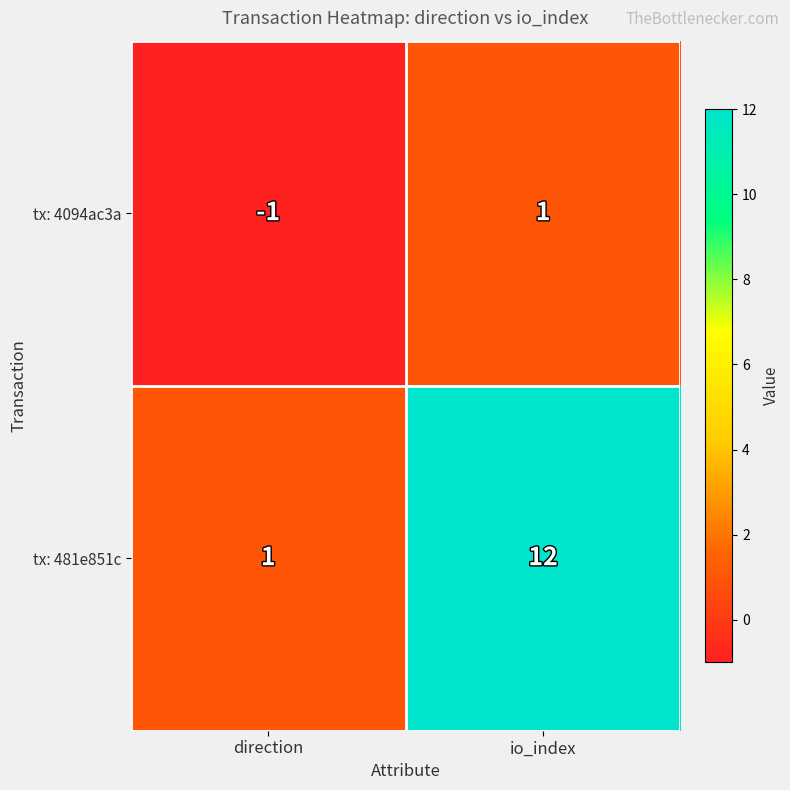

At which category is the sum across all series the highest?

io_index